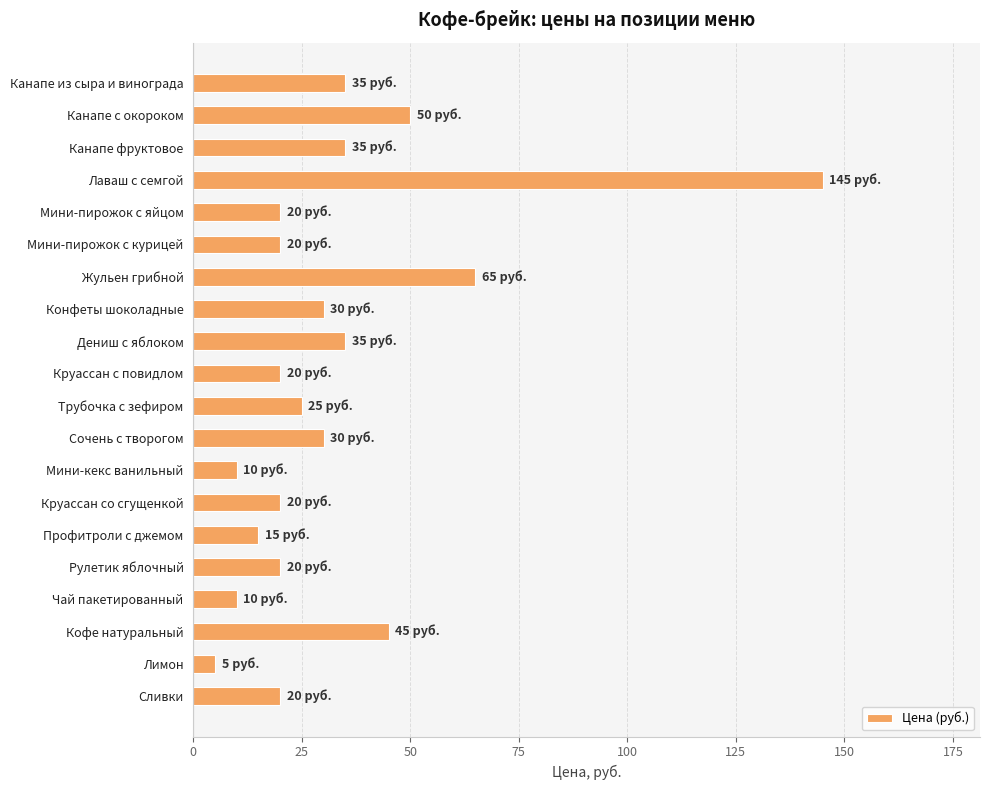

Reading top to bottom, transcribe all the data shown in this chart.

Канапе из сыра и винограда=35	Канапе с окороком=50	Канапе фруктовое=35	Лаваш с семгой=145	Мини-пирожок с яйцом=20	Мини-пирожок с курицей=20	Жульен грибной=65	Конфеты шоколадные=30	Дениш с яблоком=35	Круассан с повидлом=20	Трубочка с зефиром=25	Сочень с творогом=30	Мини-кекс ванильный=10	Круассан со сгущенкой=20	Профитроли с джемом=15	Рулетик яблочный=20	Чай пакетированный=10	Кофе натуральный=45	Лимон=5	Сливки=20